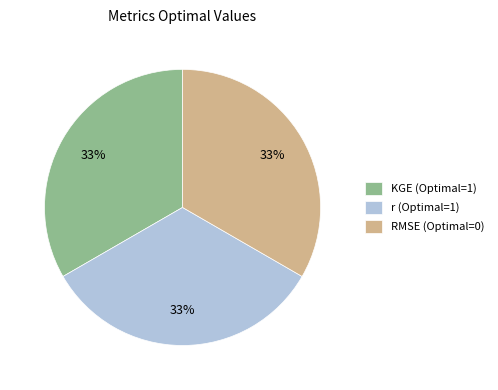

Does any single category account for the majority?

No